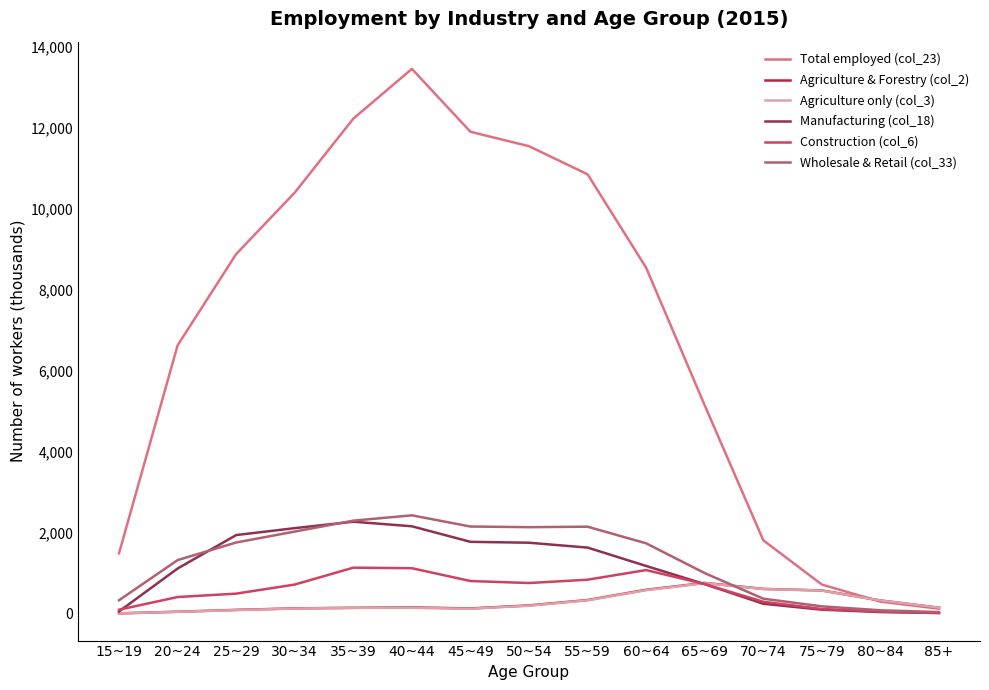

What is the sum of all Construction (col_6) values?

8627